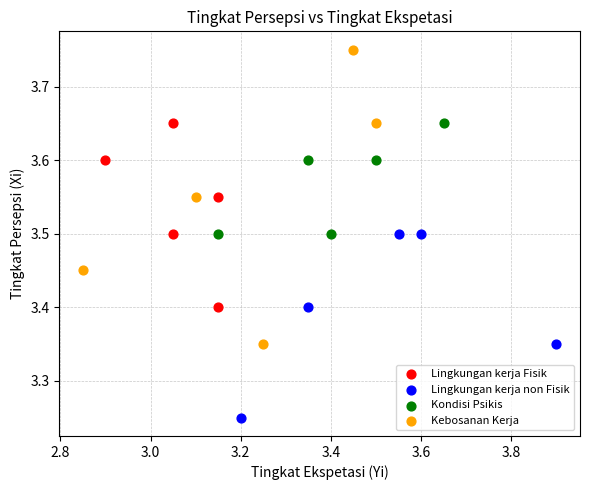

What are all the series names shown in the legend?

Lingkungan kerja Fisik, Lingkungan kerja non Fisik, Kondisi Psikis, Kebosanan Kerja